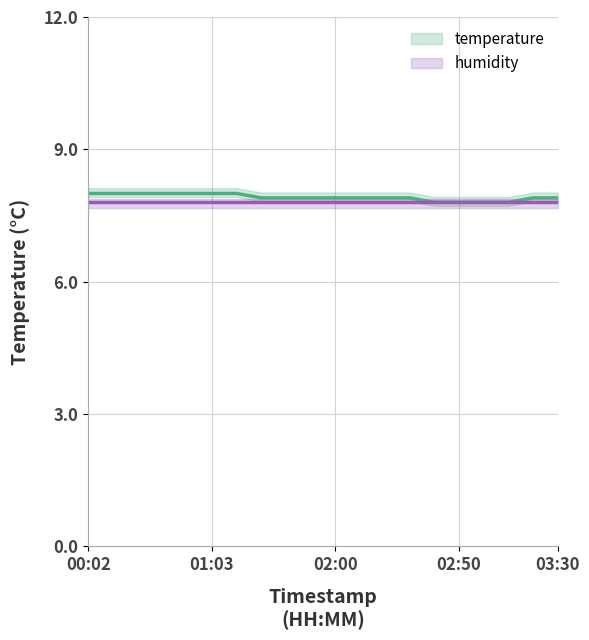

Reading right to left, what are all the values shown in this chart?

temperature: 7.9	7.9	7.8	7.8	7.8	7.8	7.9	7.9	7.9	7.9	7.9	7.9	7.9	8.0	8.0	8.0	8.0	8.0	8.0	8.0
humidity: 7.8	7.8	7.8	7.8	7.8	7.8	7.8	7.8	7.8	7.8	7.8	7.8	7.8	7.8	7.8	7.8	7.8	7.8	7.8	7.8